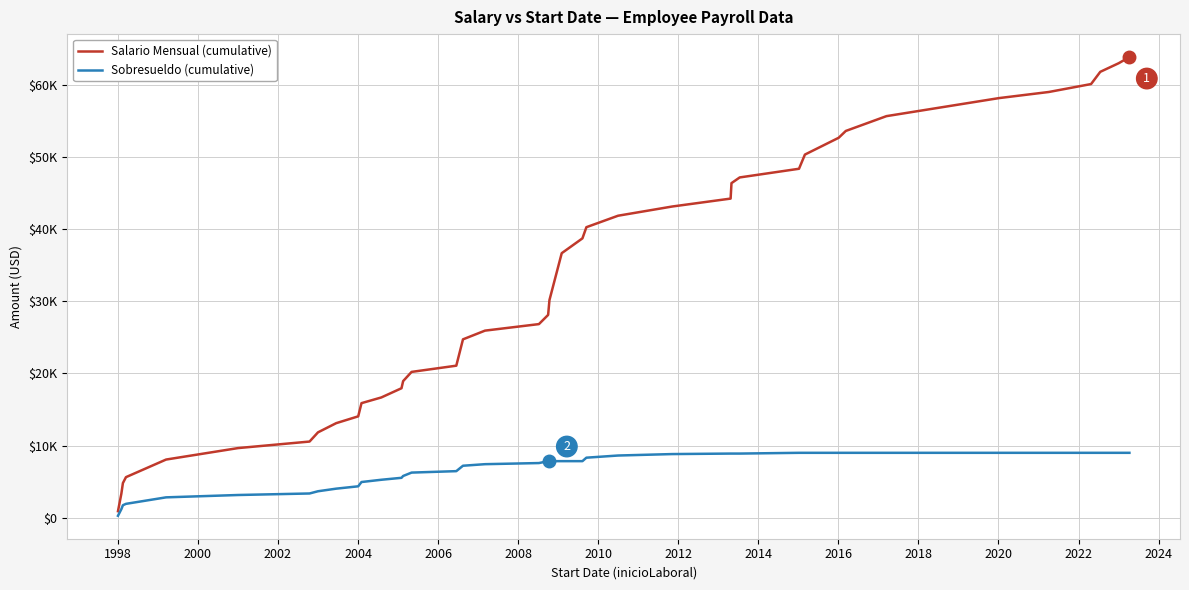

True or false: Salario Mensual (cumulative) has more than 1 interior local peaks.

False